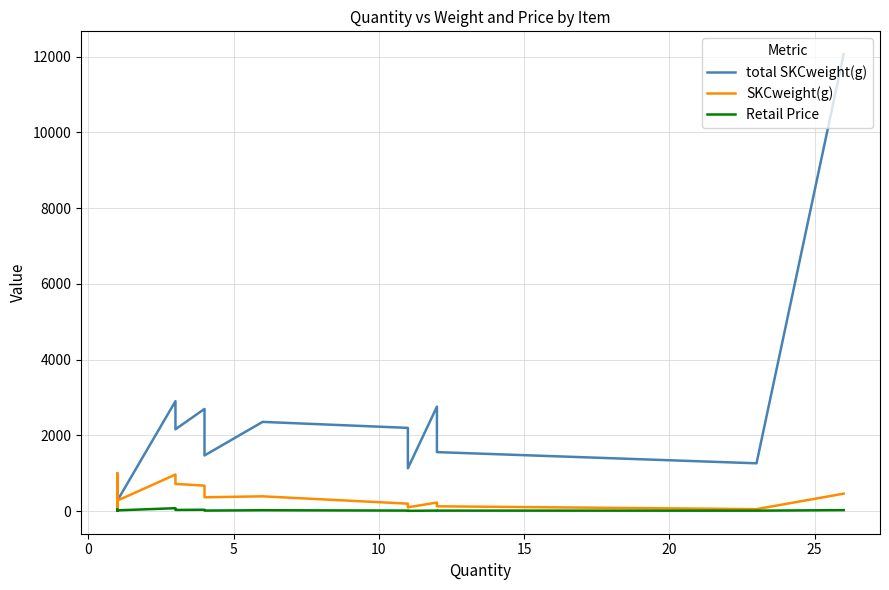

At how many categories does at least one series exceed 5438?

1